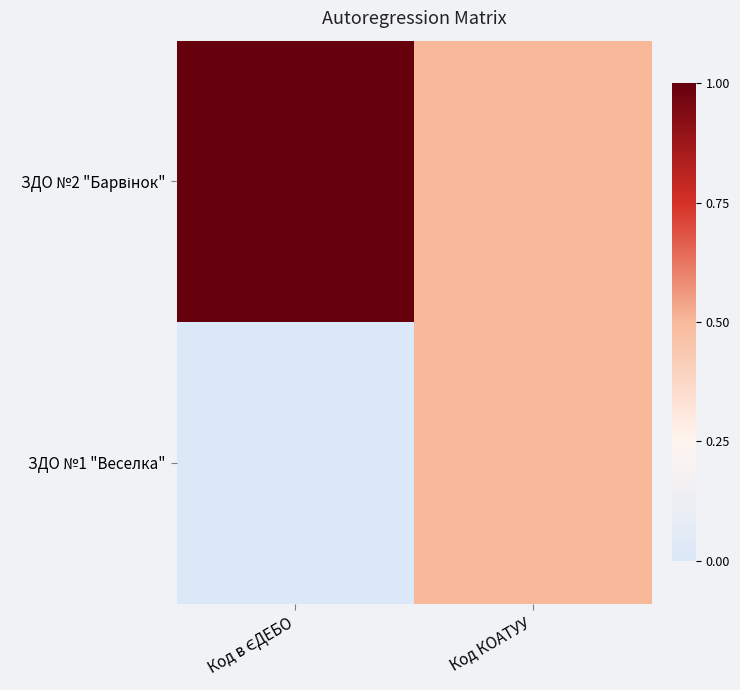

Rank the series at Код КОАТУУ from highest to lowest value.

ЗДО №2 "Барвінок", ЗДО №1 "Веселка"